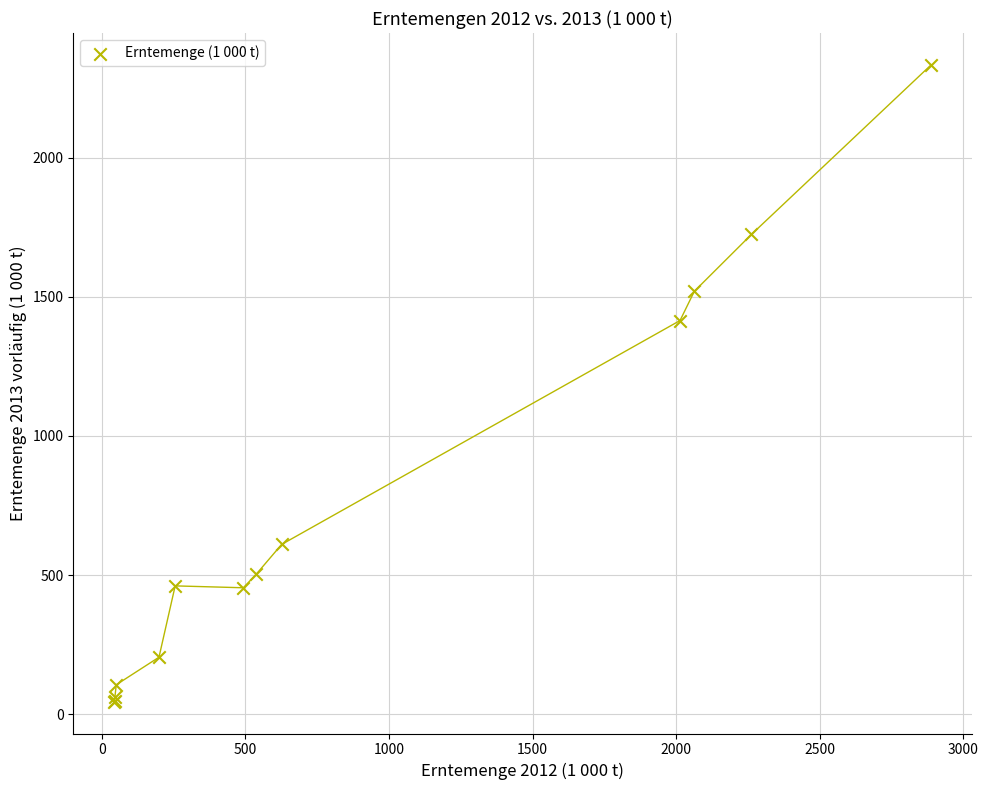

What Y value in the scatter plot is closest to 1189?

1415.2